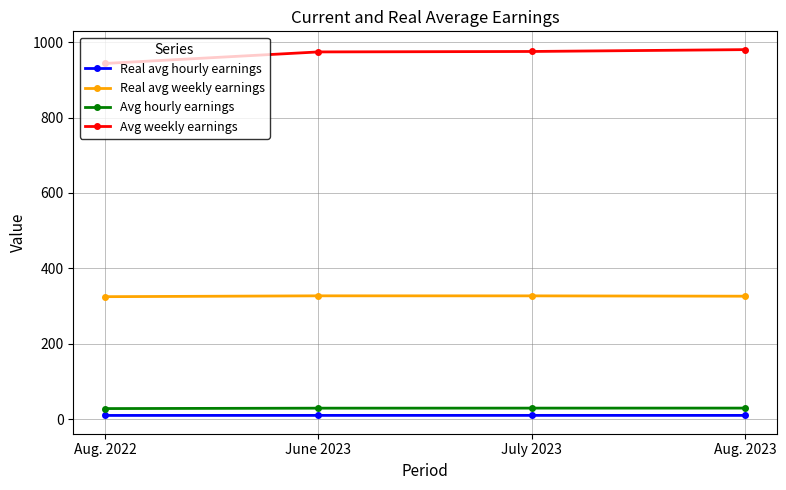

True or false: Real avg hourly earnings and Avg weekly earnings cross at least once.

False